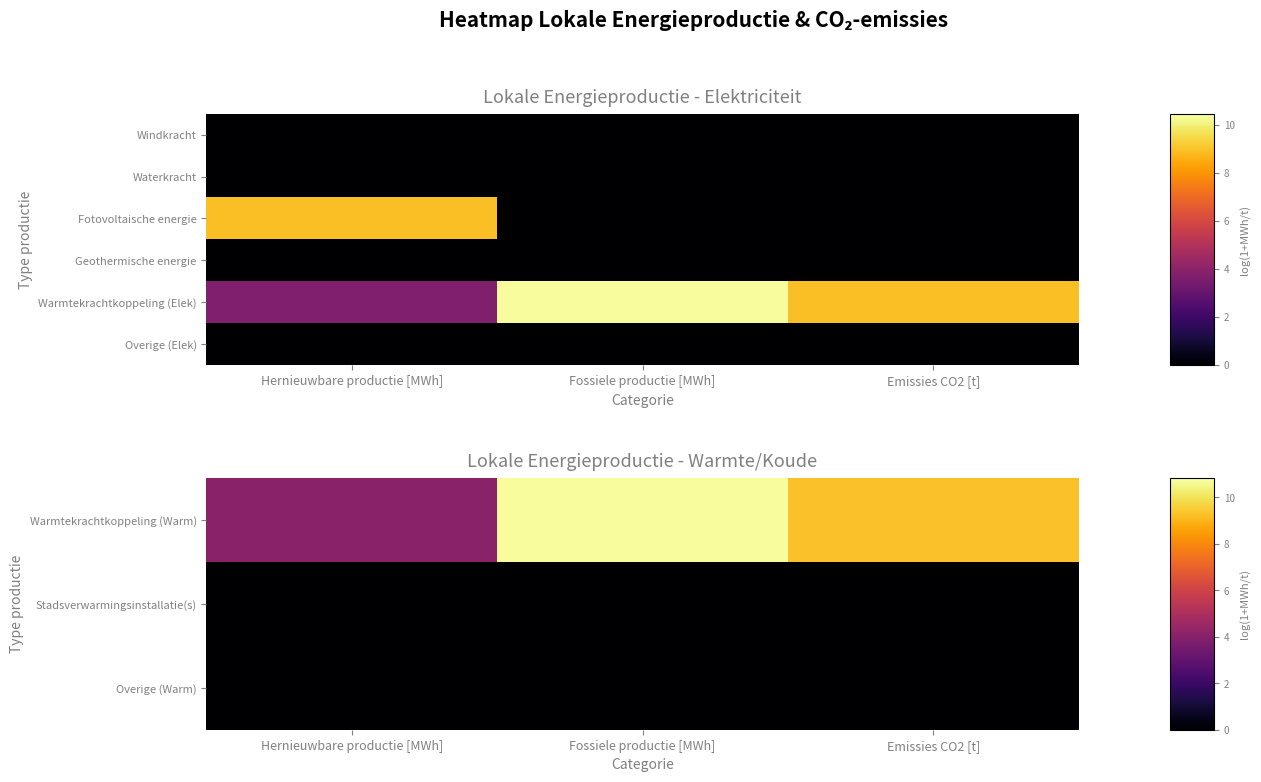

At how many categories does at least one series exceed 2?

3